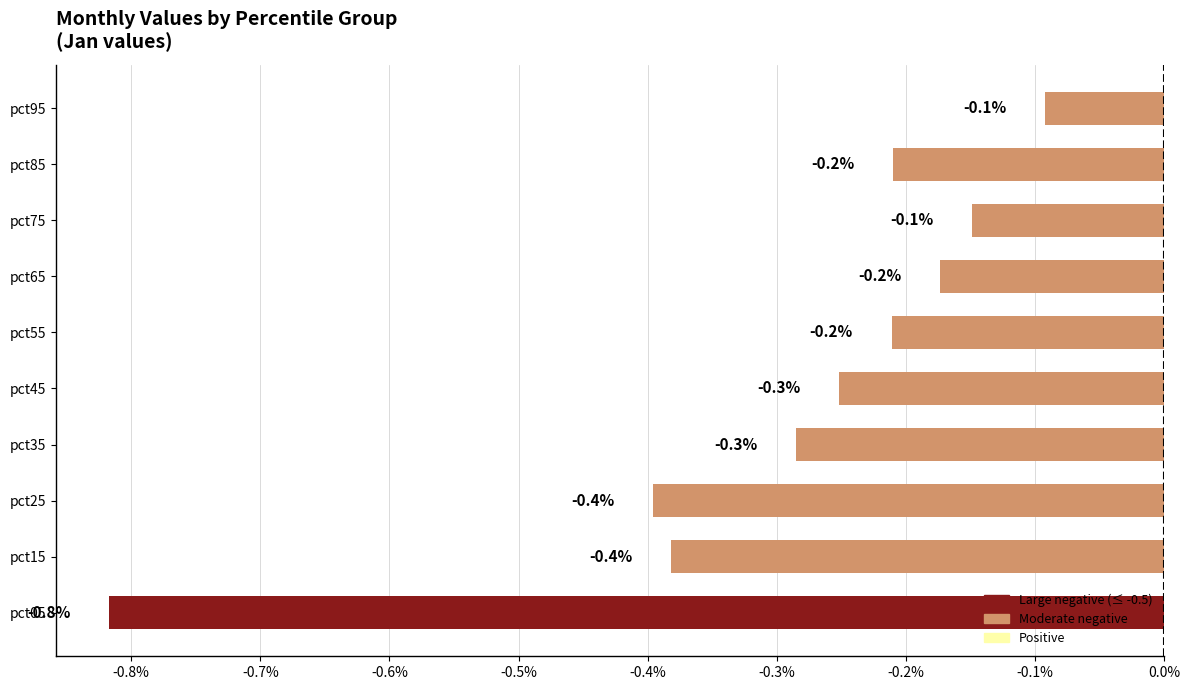

The value at pct15 is -0.7. True or false?

False